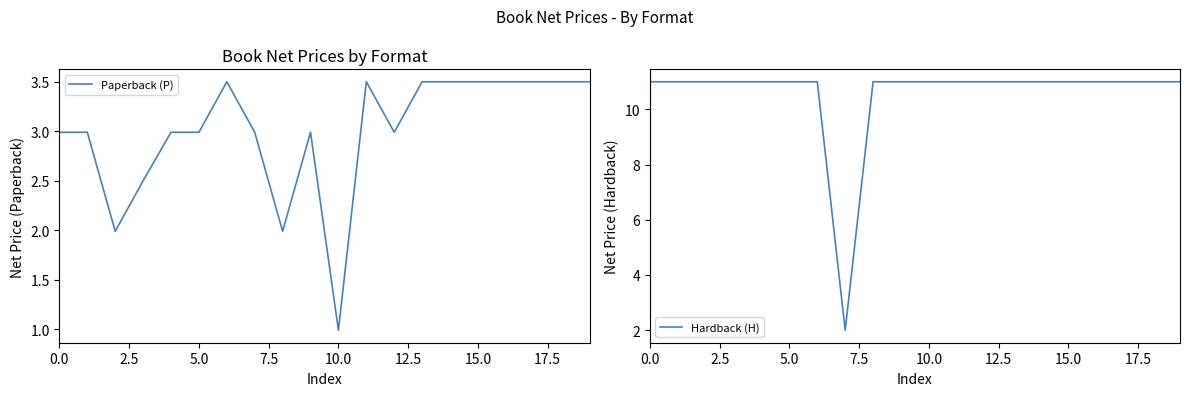

Is it true that Hardback (H) equals 11.0 at 9?

True